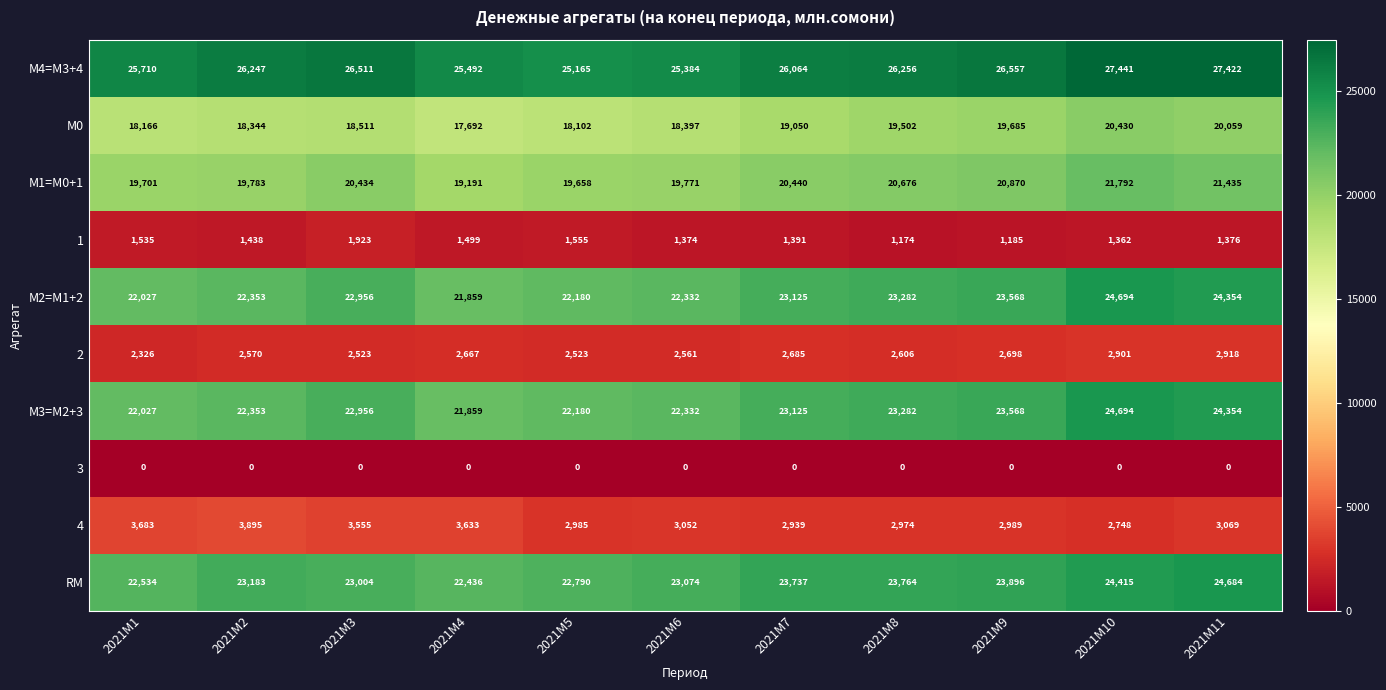

List the labels in order of RM value, largest first.

2021M11, 2021M10, 2021M9, 2021M8, 2021M7, 2021M2, 2021M6, 2021M3, 2021M5, 2021M1, 2021M4